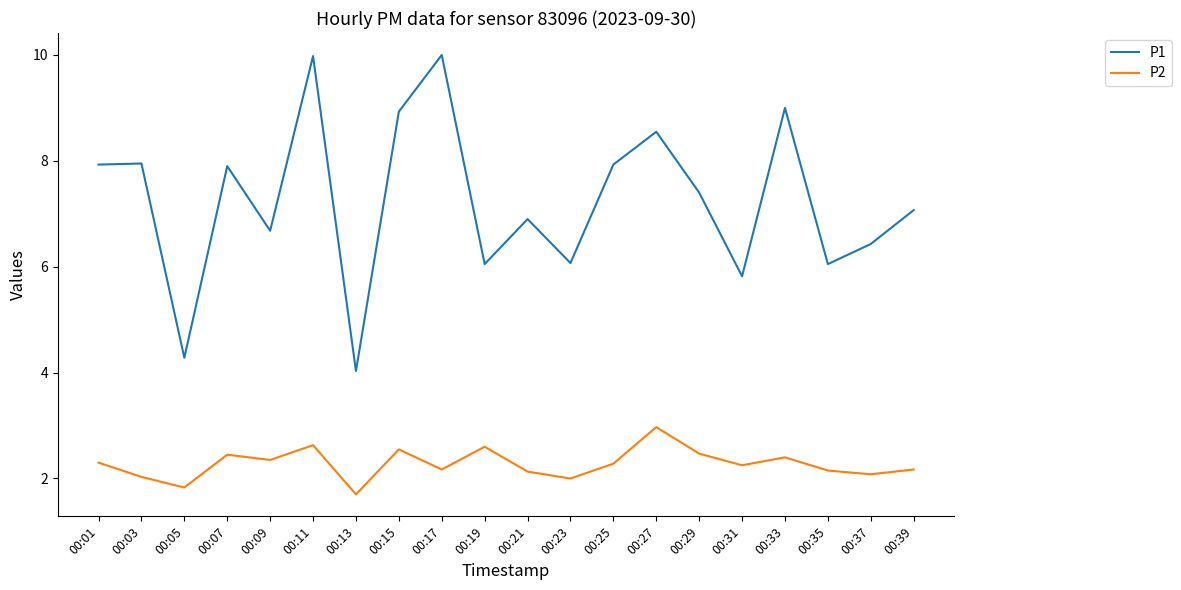

What is the average value of the P1 series?

7.2